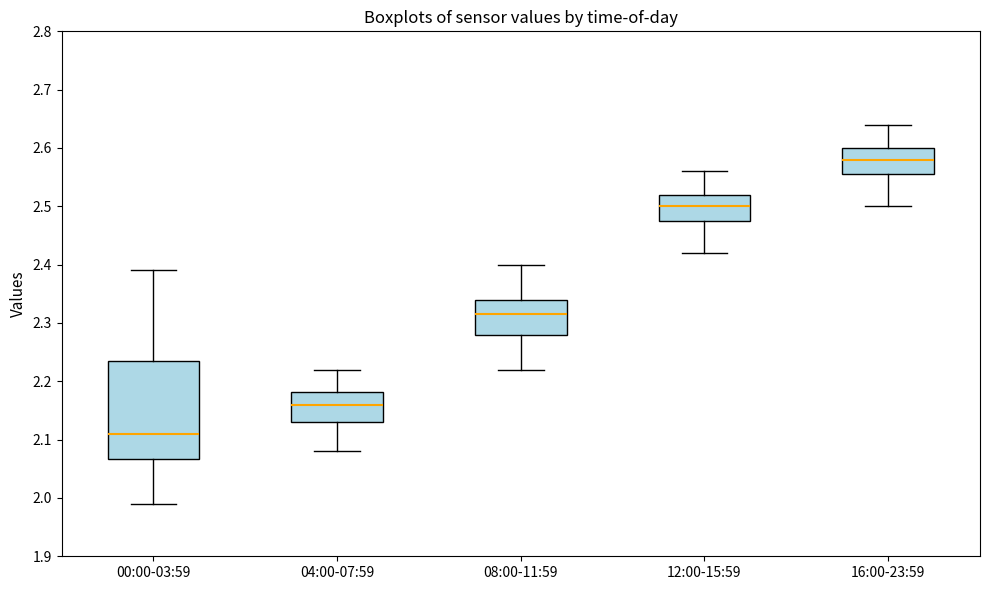

Reading left to right, transcribe this box plot: for each box, give where its median line is, the range the box spans, and where its two whiskers end, as read against the y-axis. The values are not printed on the chart, so give them approximately, as read against the axis.

00:00-03:59: median 2.11, box 2.07 to 2.24, whiskers 1.99 to 2.39
04:00-07:59: median 2.16, box 2.13 to 2.18, whiskers 2.08 to 2.22
08:00-11:59: median 2.32, box 2.28 to 2.34, whiskers 2.22 to 2.40
12:00-15:59: median 2.50, box 2.48 to 2.52, whiskers 2.42 to 2.56
16:00-23:59: median 2.58, box 2.56 to 2.60, whiskers 2.50 to 2.64